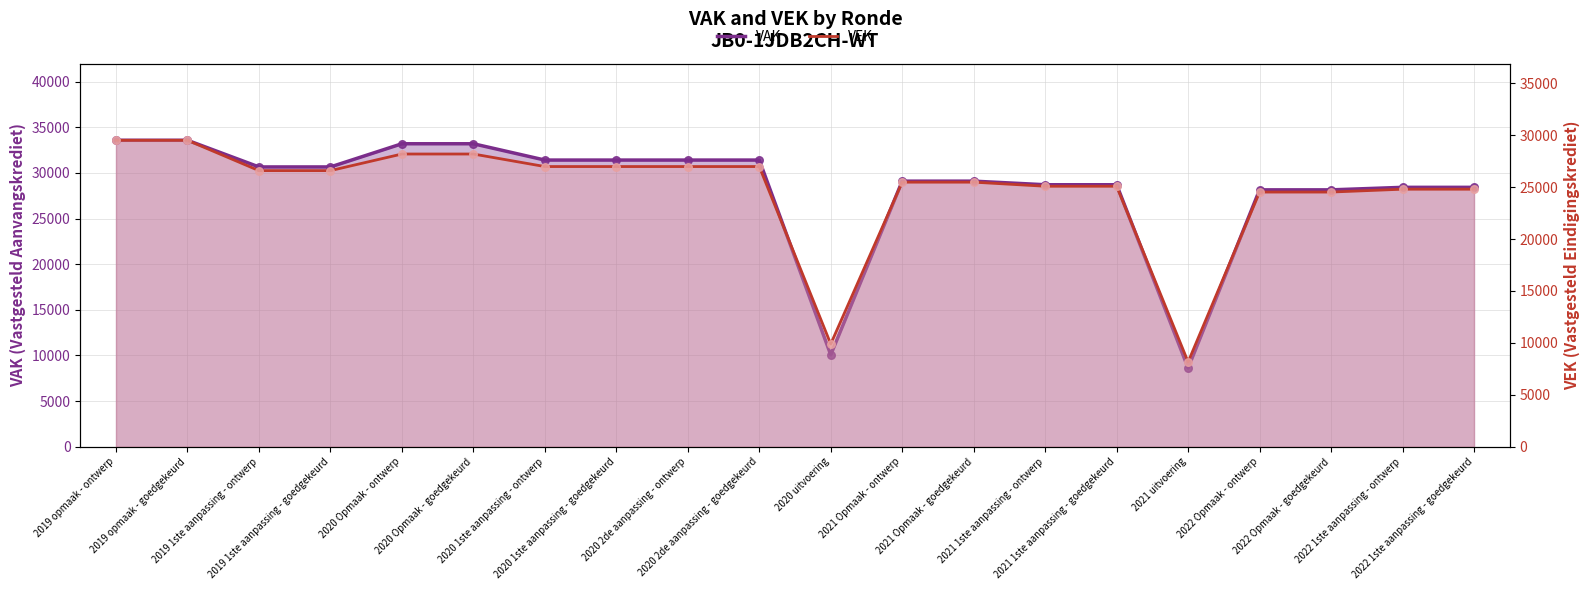

Which series has the largest total across all categories?

VAK